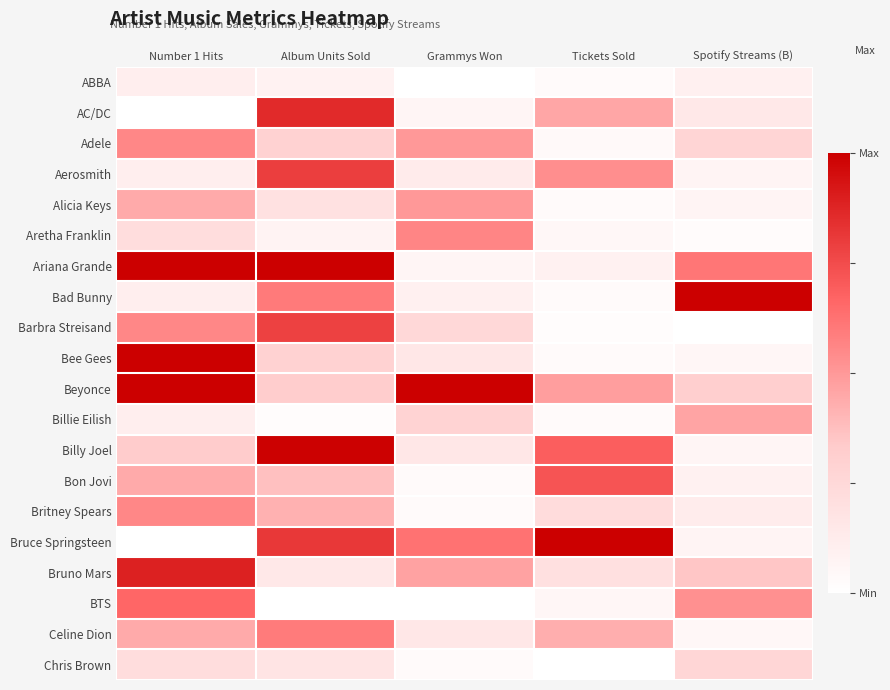

At how many categories does at least one series exceed 0?

5